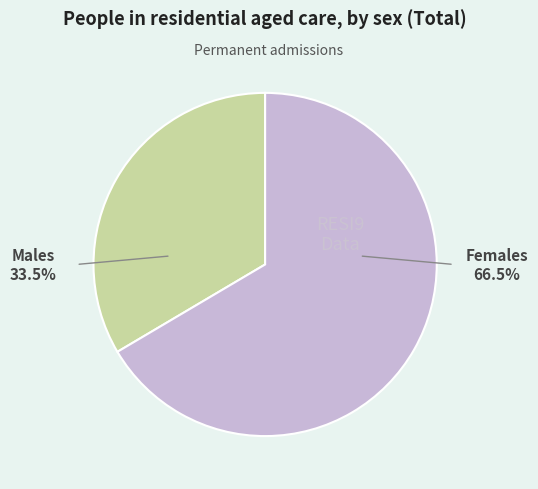

To the nearest percent, what percentage of the pie is Females?

66%